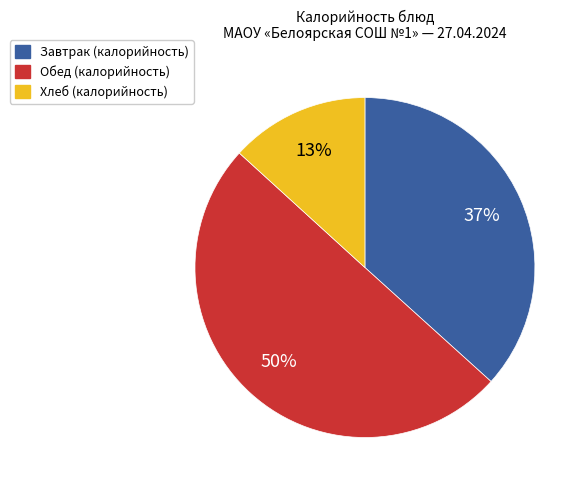

To the nearest percent, what is the average slice percentage?

33%